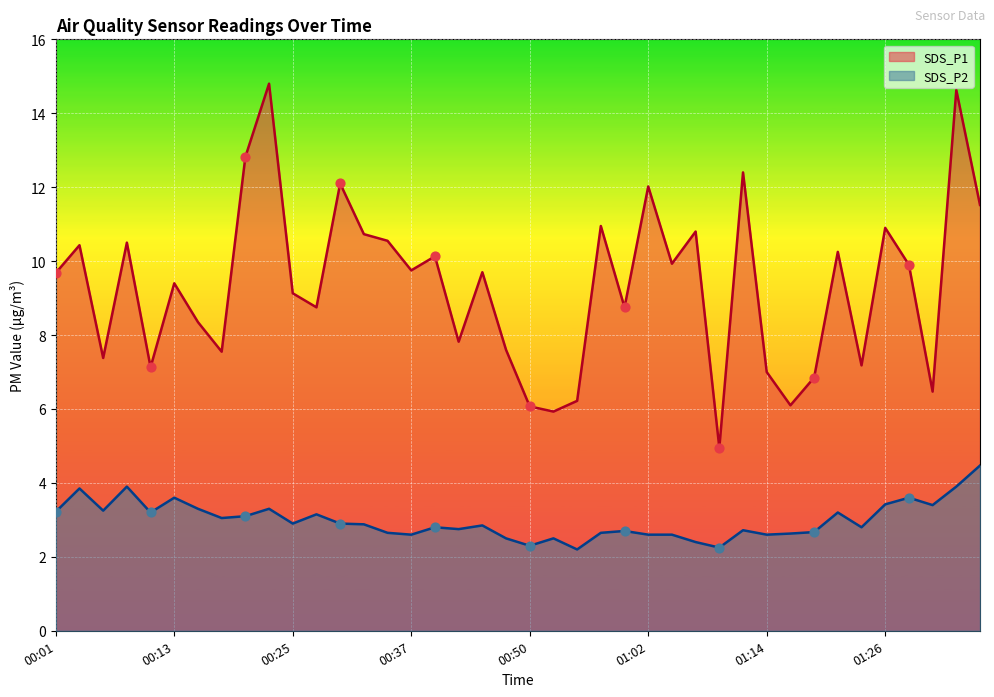

Which series has the widest spread of Y values?

SDS_P1